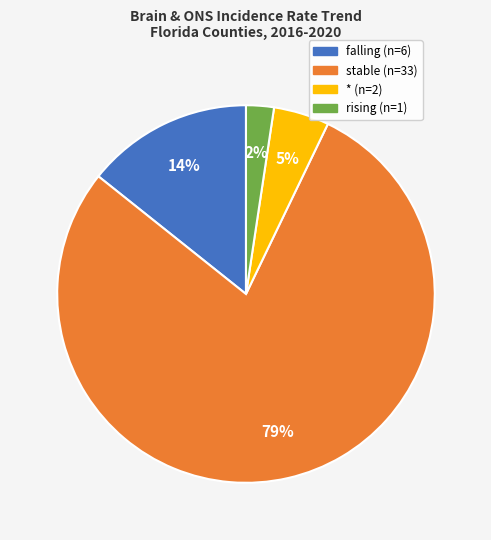

Does any single category account for the majority?

Yes